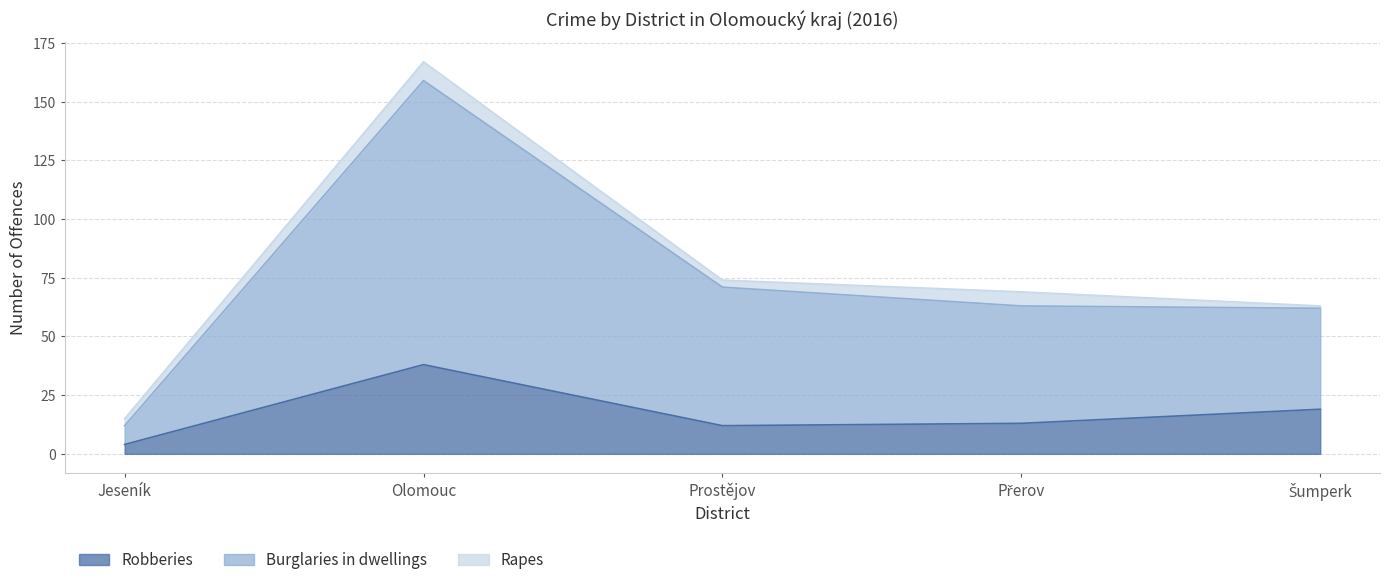

What is the highest value of the Robberies series?

38